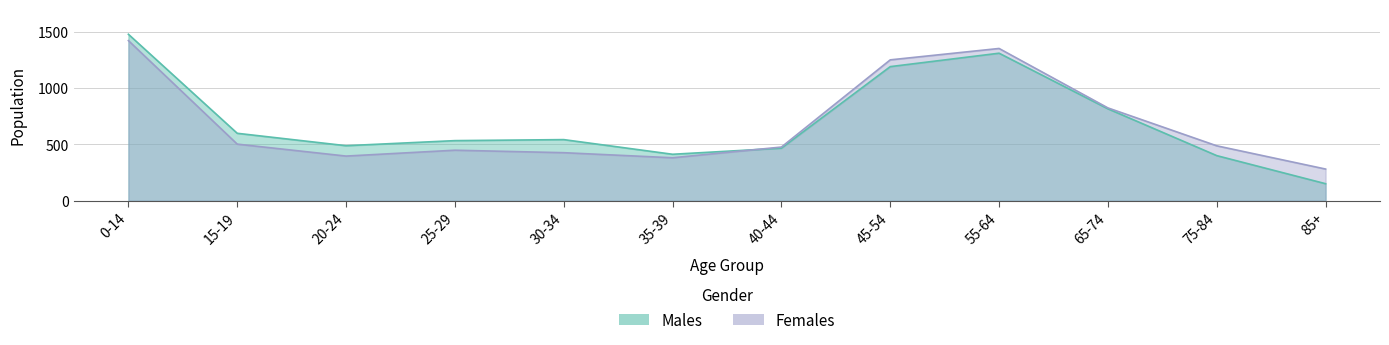

What is the difference between the Males values at 85+ and 30-34?

391